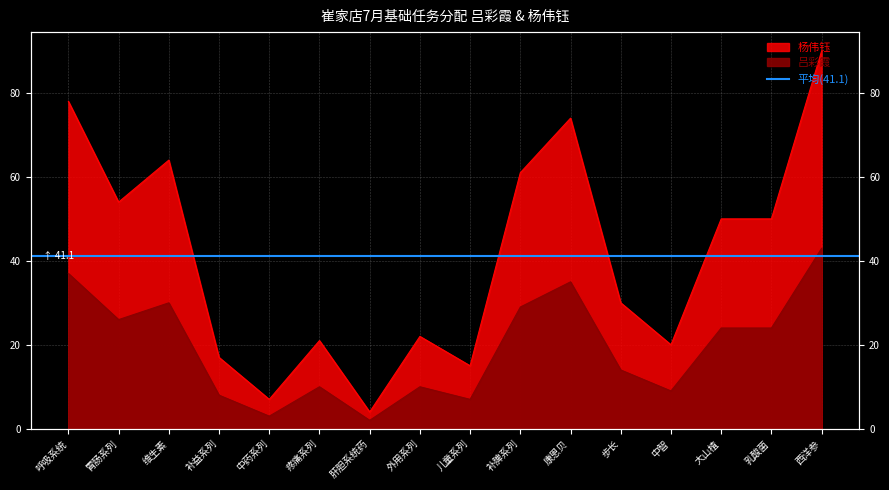

Which category has the lowest value in the 杨伟钰 series?

肝胆系统药